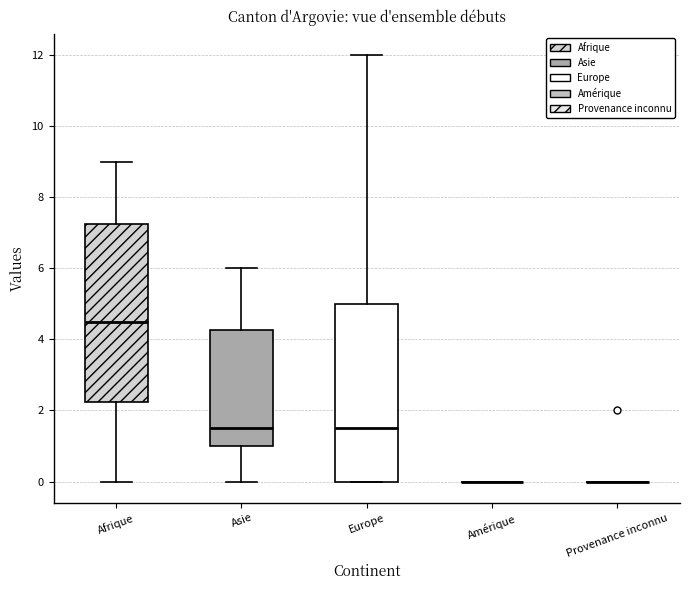

Reading left to right, read every box against the y-axis: the position of its median line, the range the box covers, and the ends of its whiskers. The values are not printed on the chart, so give them approximately, as read against the axis.

Afrique: median 4.6, box 2.2 to 7.2, whiskers 0.0 to 9.0
Asie: median 1.6, box 1.0 to 4.2, whiskers 0.0 to 6.0
Europe: median 1.6, box 0.0 to 5.0, whiskers 0.0 to 12.0
Amérique: box collapsed to a line at 0.0, whiskers 0.0 to 0.0
Provenance inconnu: box collapsed to a line at 0.0, whiskers 0.0 to 0.0